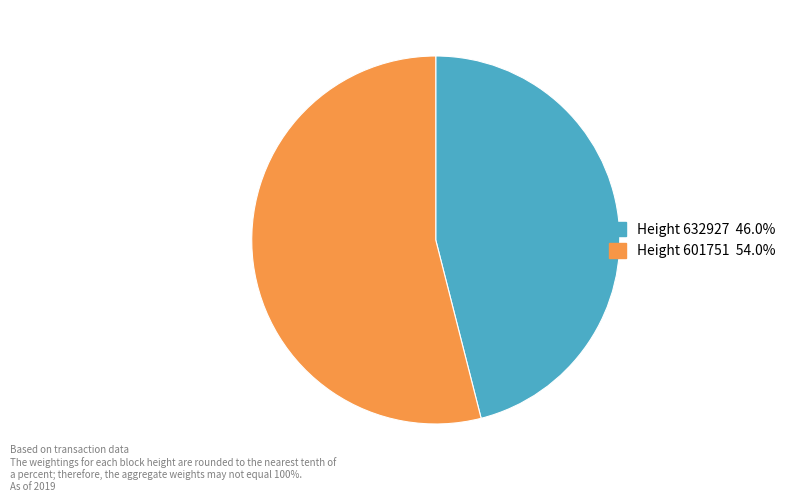

Is there a majority slice in this chart?

Yes